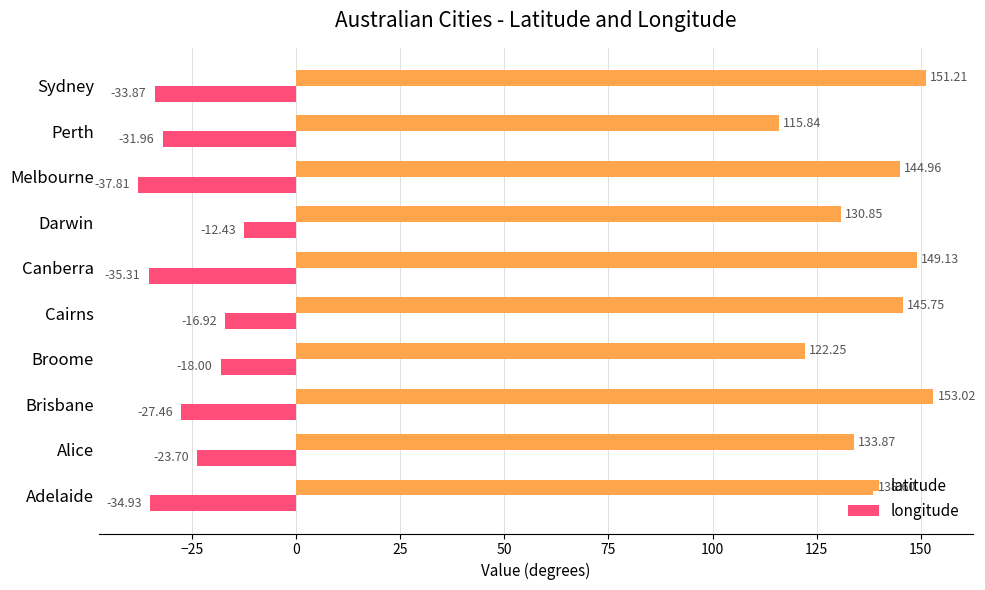

How many values in the latitude series exceed 144?

5